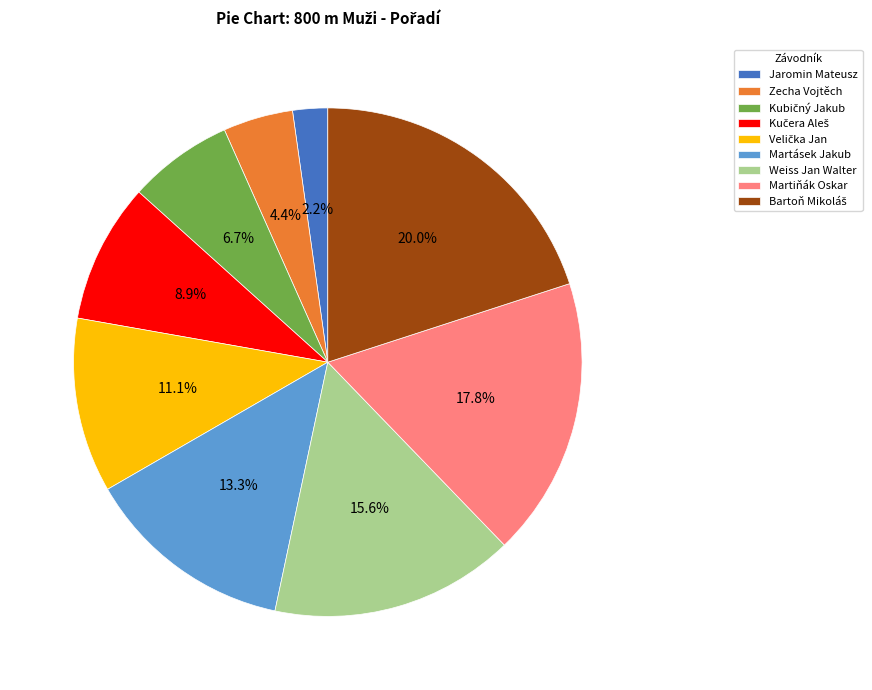

To the nearest percent, what is the difference between the largest and smallest slice percentages?

18%